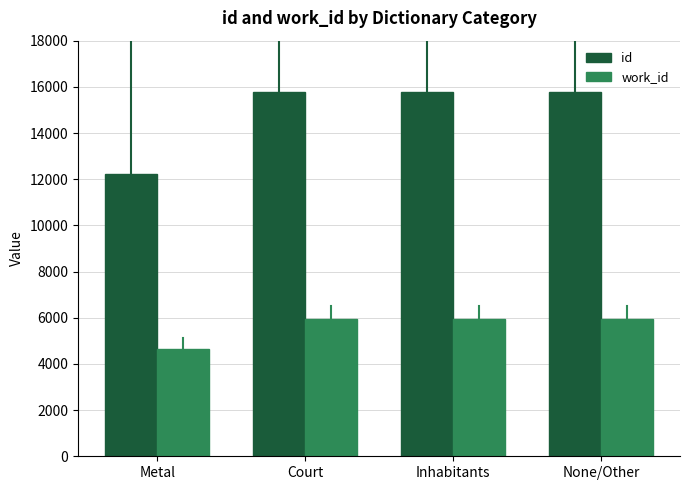

The work_id series shows 9710.0 at Inhabitants. True or false?

False